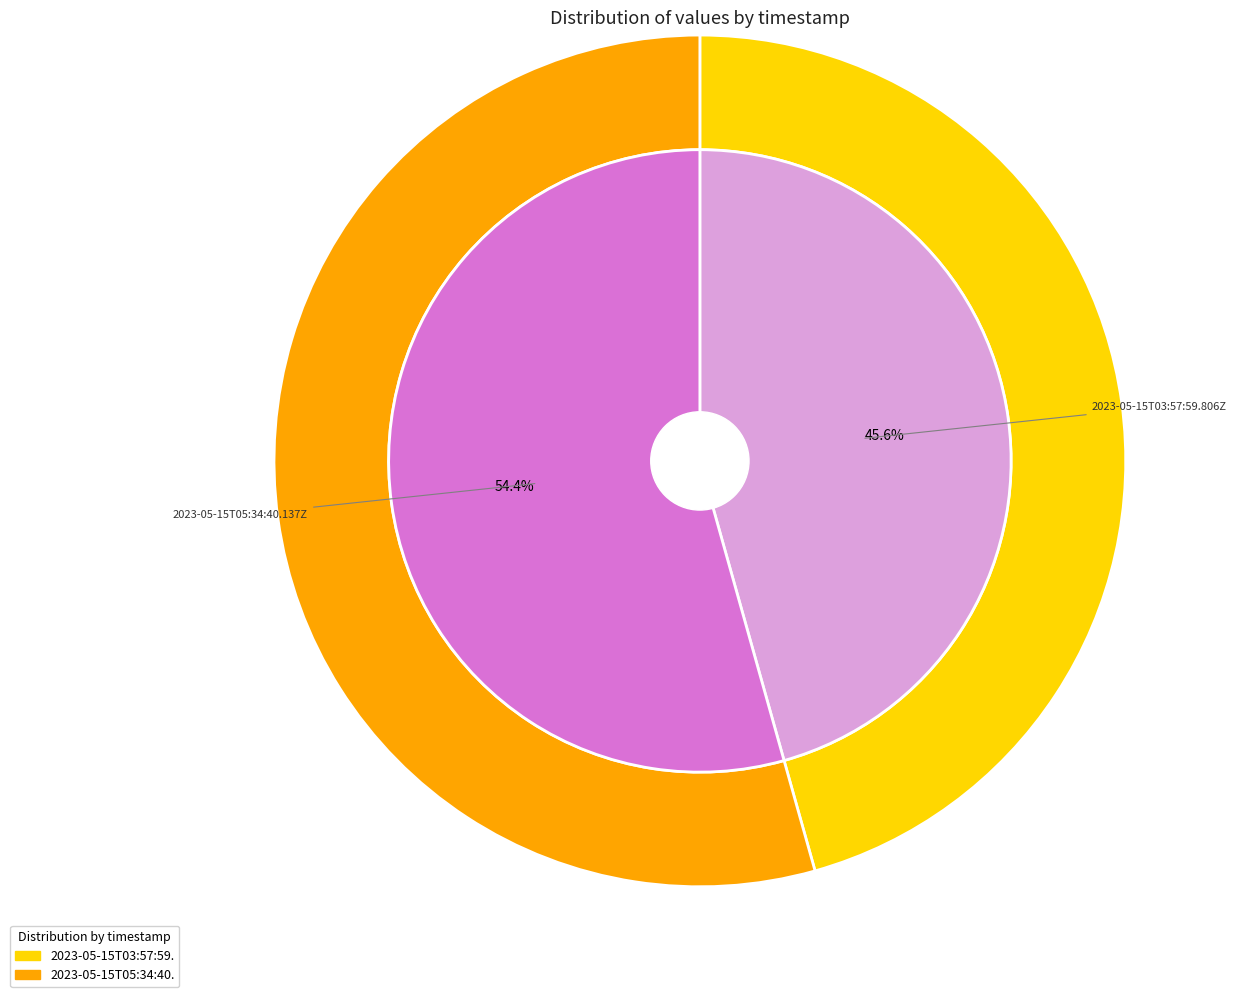

To the nearest percent, what portion does 2023-05-15T05:34:40.137Z represent?

54%